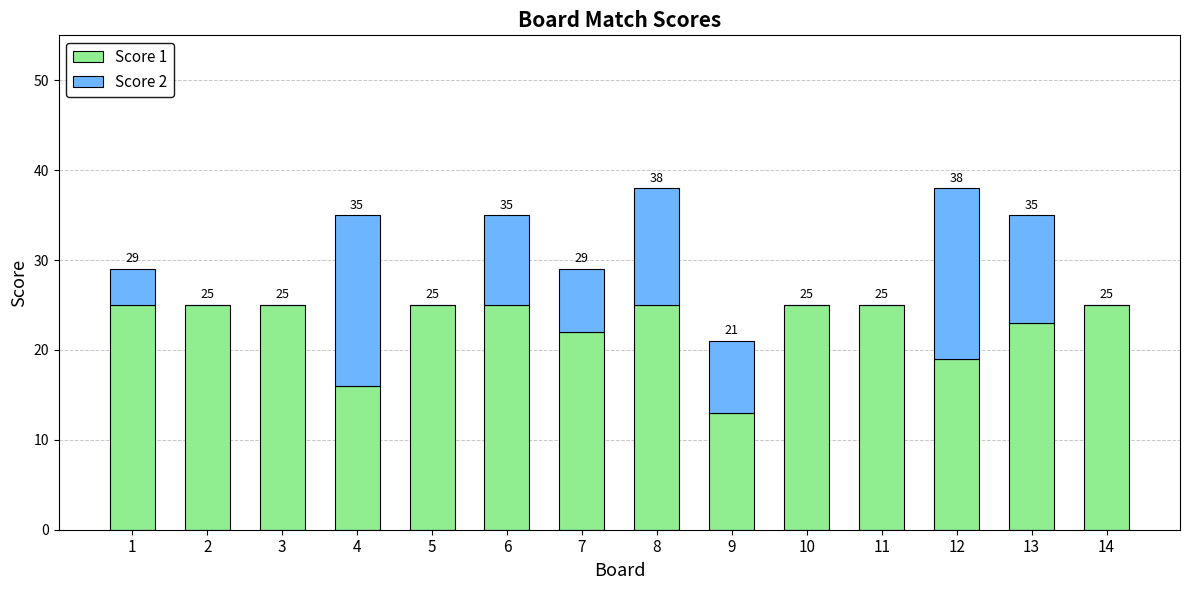

What are all the series names shown in the legend?

Score 1, Score 2